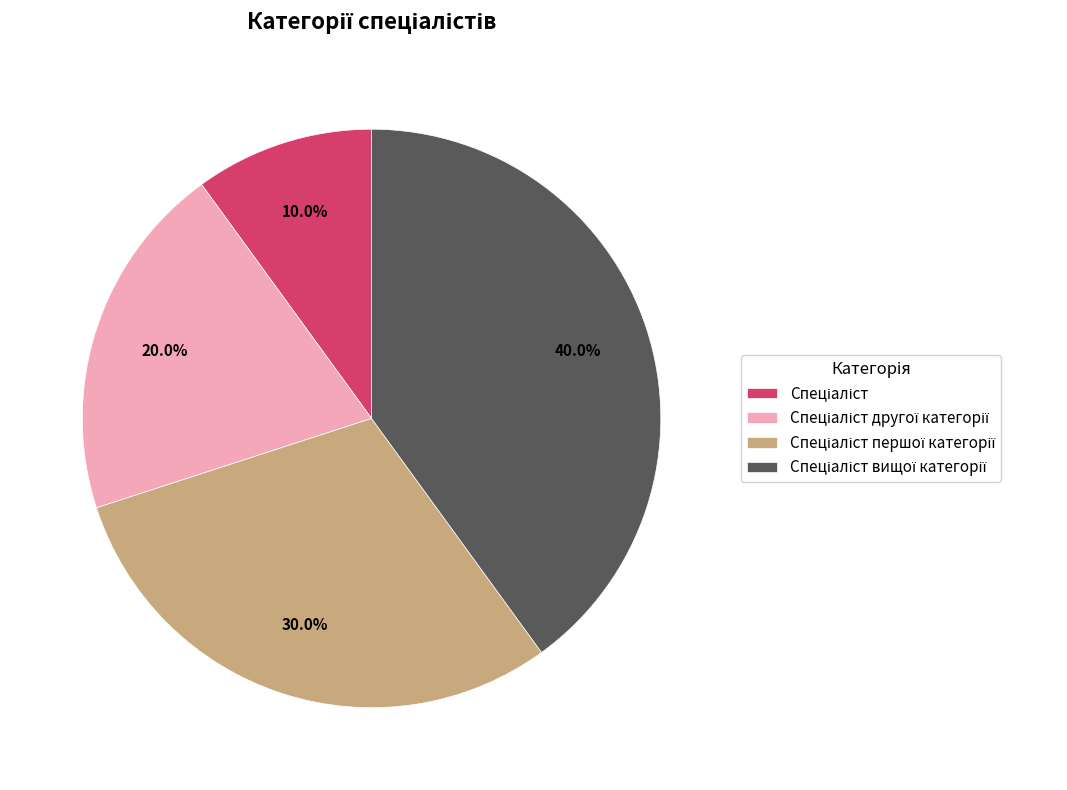

Does any single category account for the majority?

No